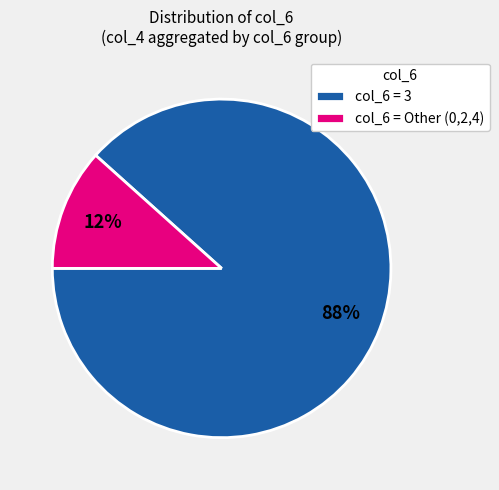

Which has a higher value, col_6 = 3 or col_6 = Other (0,2,4)?

col_6 = 3